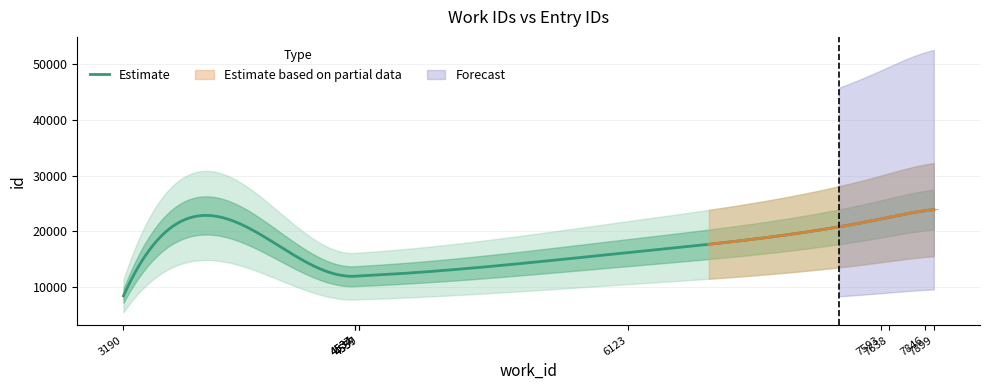

Rank the categories by value from lowest to highest.

3190, 4534, 4537, 4557, 4559, 6123, 7593, 7638, 7846, 7899